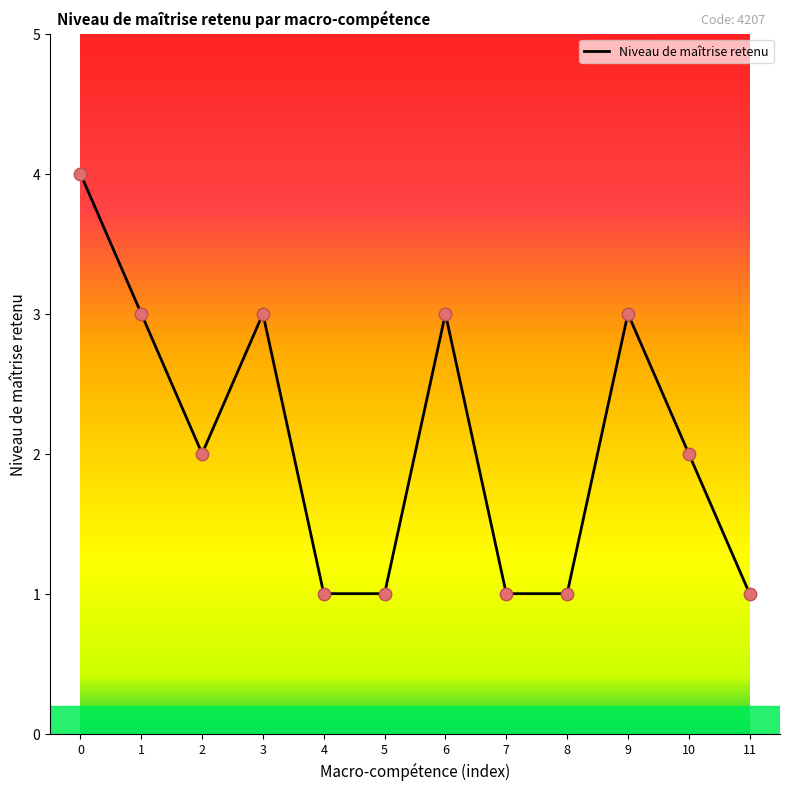

What is the change in value from 7 to 9?

+2